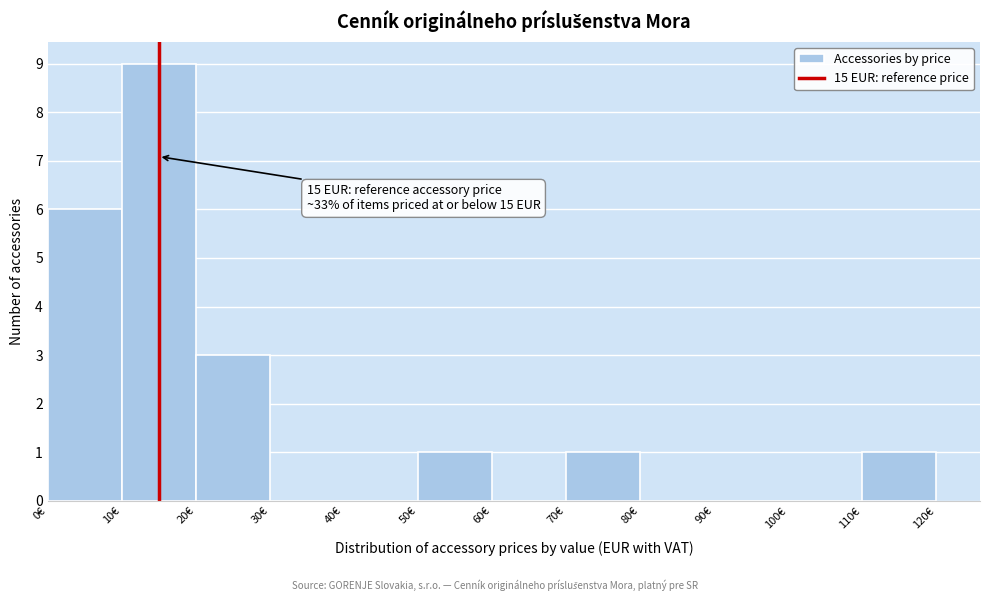

Which range on the x-axis has the tallest bar?

10 to 20